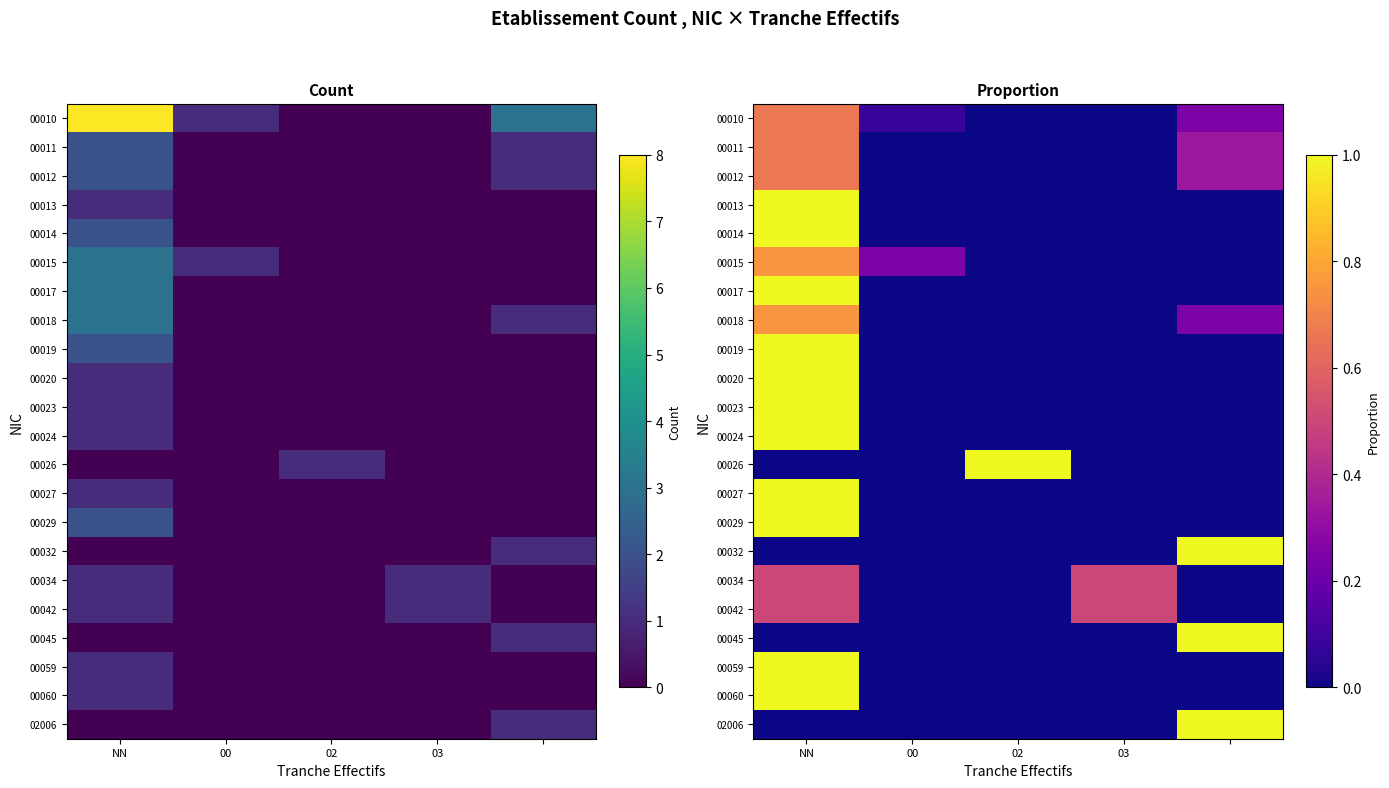

How many positive values does the 00014 series have?

1